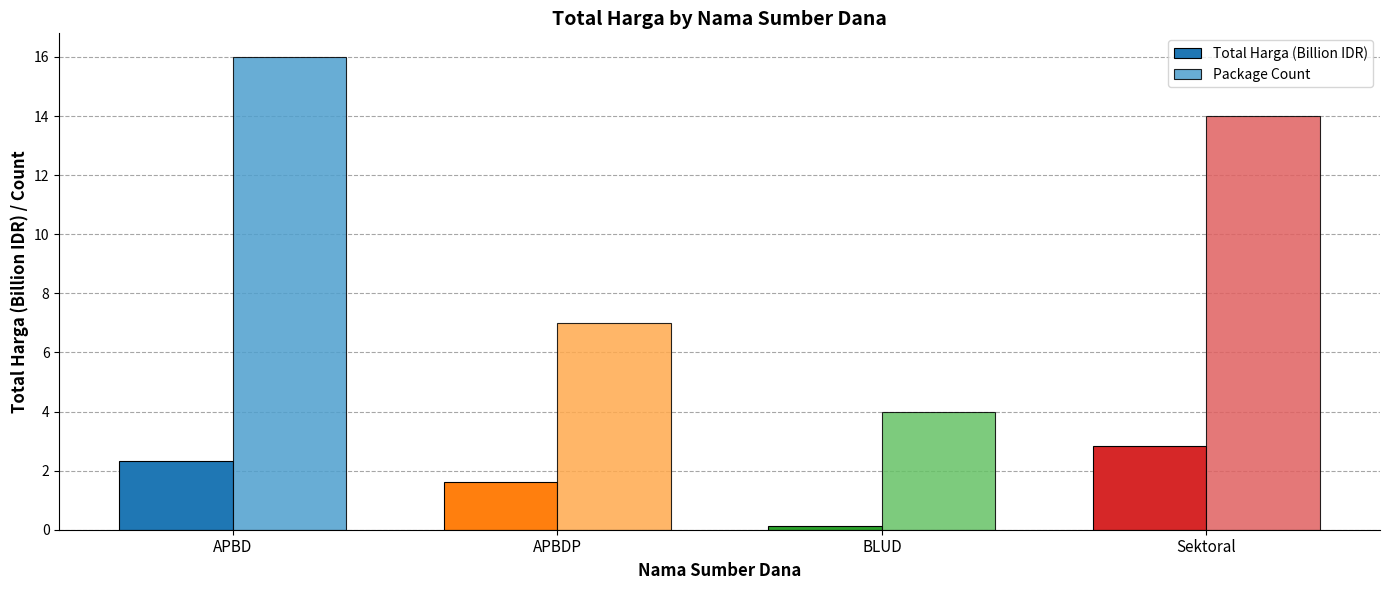

At how many categories does at least one series exceed 12?

2